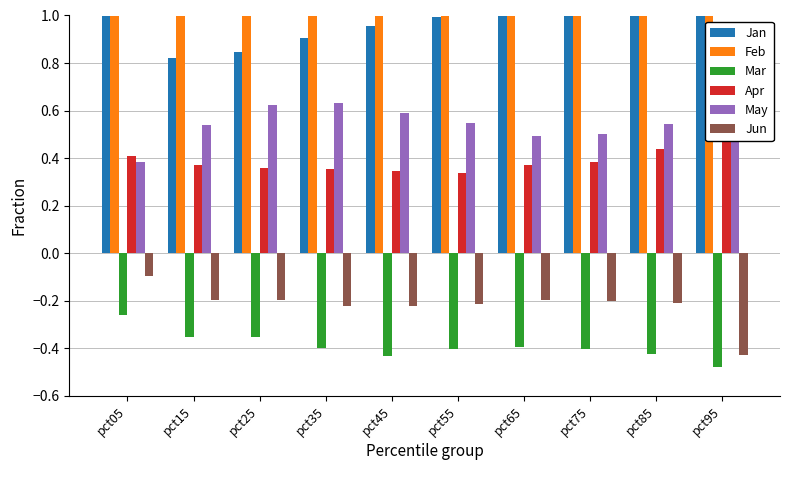

Reading left to right, transcribe all the data shown in this chart.

Jan: pct05=1.1	pct15=0.8	pct25=0.8	pct35=0.9	pct45=1.0	pct55=1.0	pct65=1.0	pct75=1.0	pct85=1.1	pct95=1.5
Feb: pct05=2.0	pct15=1.3	pct25=1.2	pct35=1.1	pct45=1.1	pct55=1.1	pct65=1.2	pct75=1.2	pct85=1.3	pct95=1.6
Mar: pct05=-0.3	pct15=-0.4	pct25=-0.4	pct35=-0.4	pct45=-0.4	pct55=-0.4	pct65=-0.4	pct75=-0.4	pct85=-0.4	pct95=-0.5
Apr: pct05=0.4	pct15=0.4	pct25=0.4	pct35=0.4	pct45=0.3	pct55=0.3	pct65=0.4	pct75=0.4	pct85=0.4	pct95=0.6
May: pct05=0.4	pct15=0.5	pct25=0.6	pct35=0.6	pct45=0.6	pct55=0.5	pct65=0.5	pct75=0.5	pct85=0.5	pct95=0.8
Jun: pct05=-0.1	pct15=-0.2	pct25=-0.2	pct35=-0.2	pct45=-0.2	pct55=-0.2	pct65=-0.2	pct75=-0.2	pct85=-0.2	pct95=-0.4